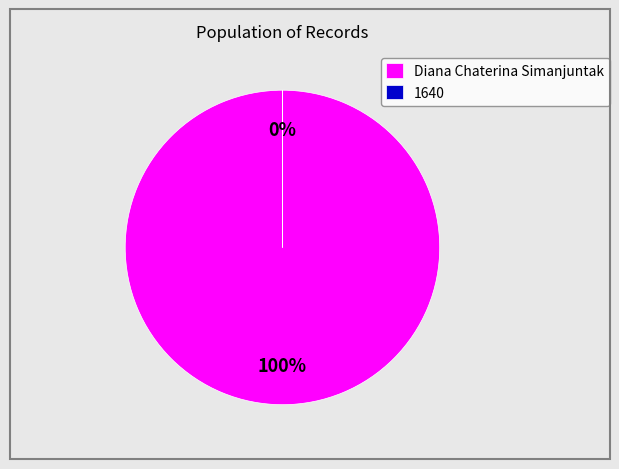

How many segments does this pie chart have?

2